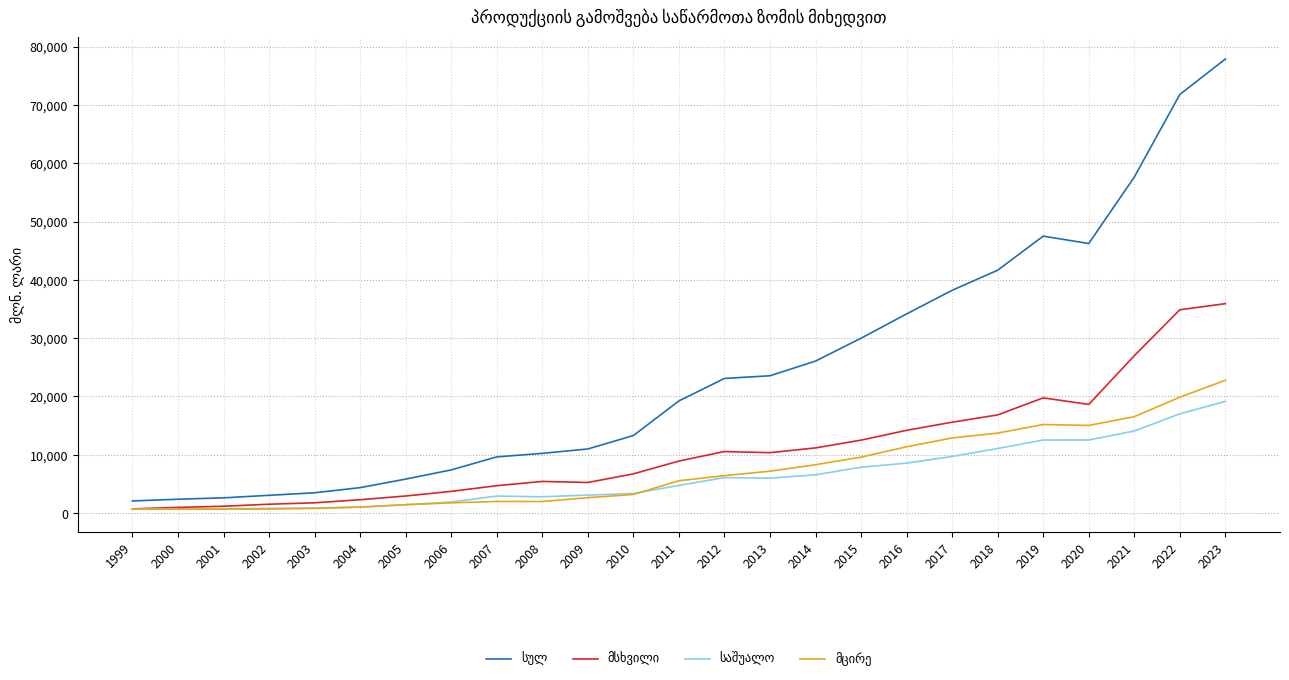

What is the spread (max minus min) of values at 2017?

28487.6